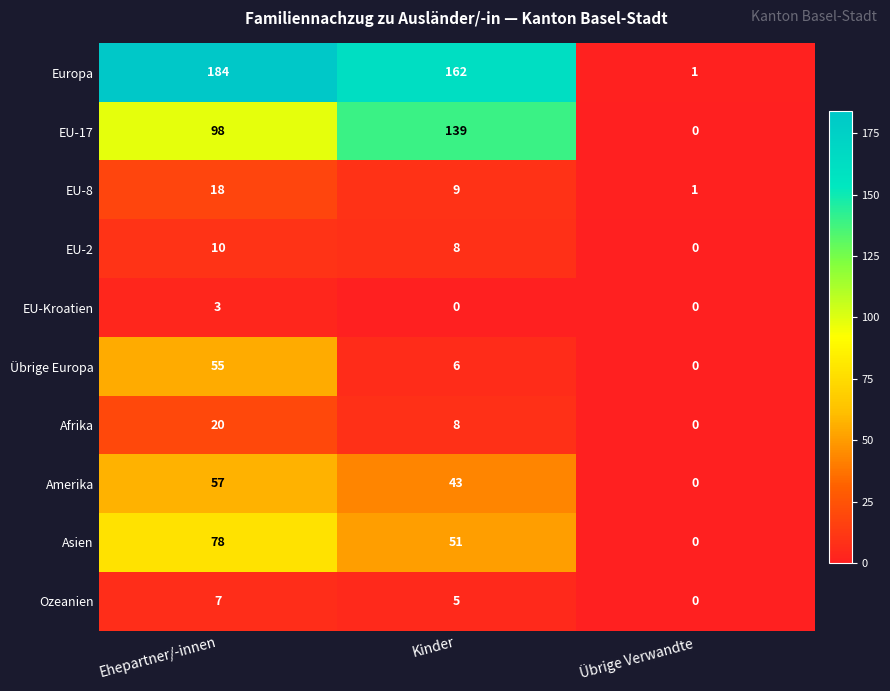

How many values in the Amerika series are below 43?

1